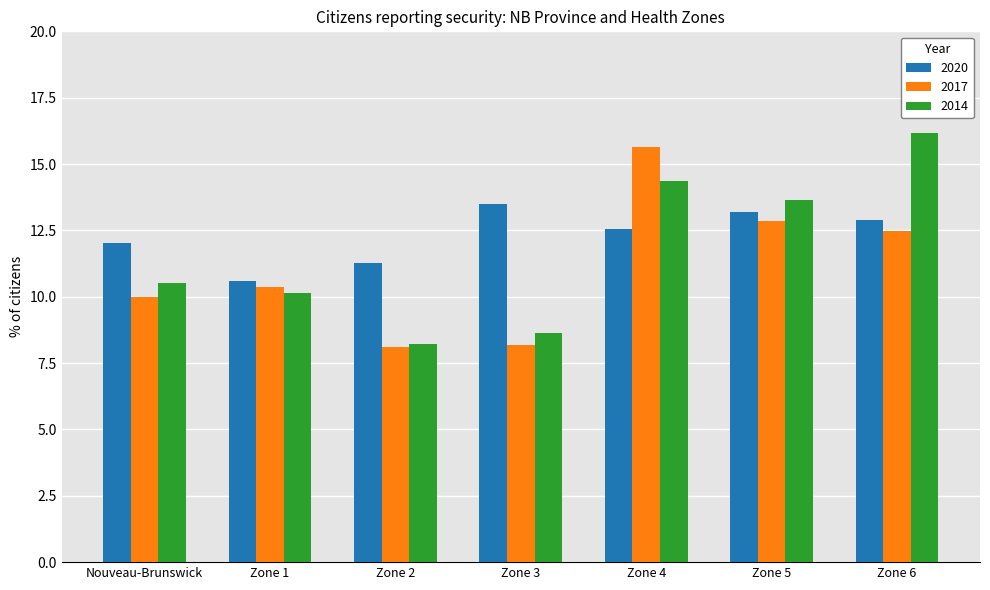

Is it true that 2014 equals 13.7 at Zone 5?

True